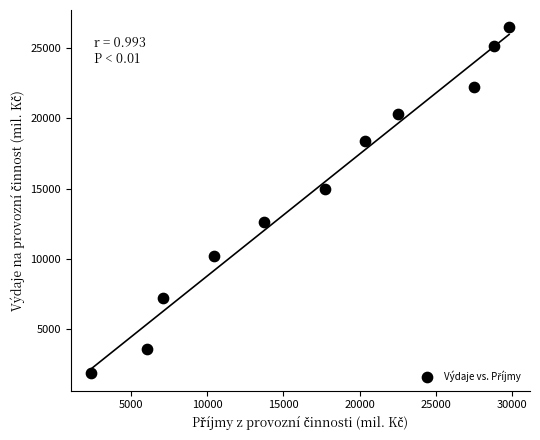

What is the average X value?

16945.8